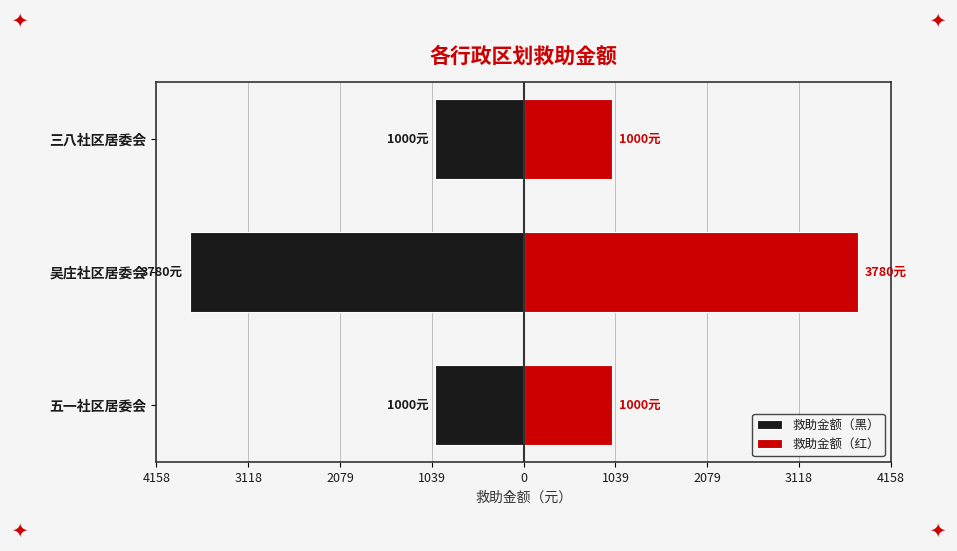

How many bars are there in total?

6